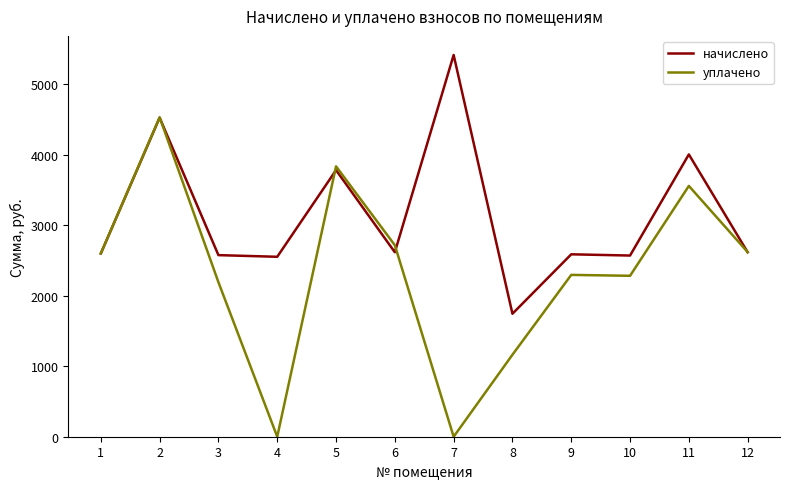

Rank the series by their average value, from lowest to highest.

уплачено, начислено